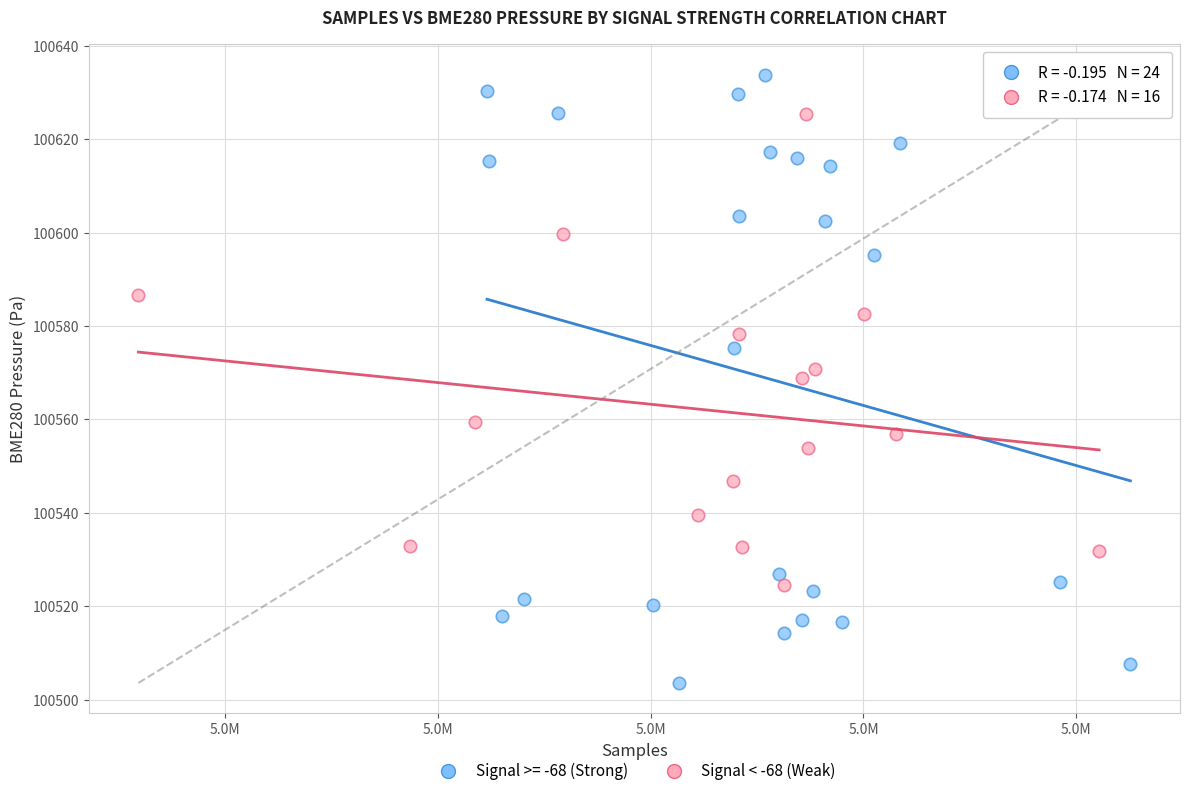

Which series reaches the maximum Y coordinate?

Signal >= -68 (Strong)